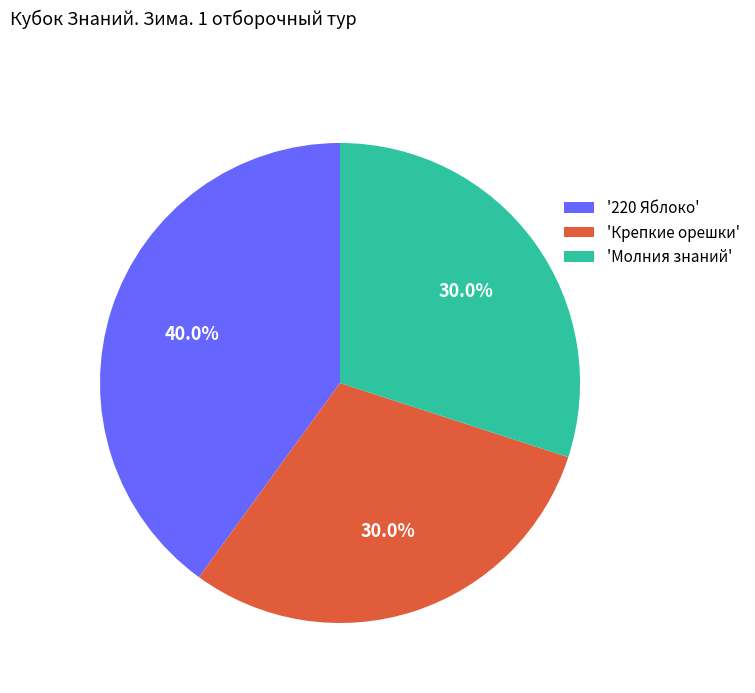

How many segments does this pie chart have?

3